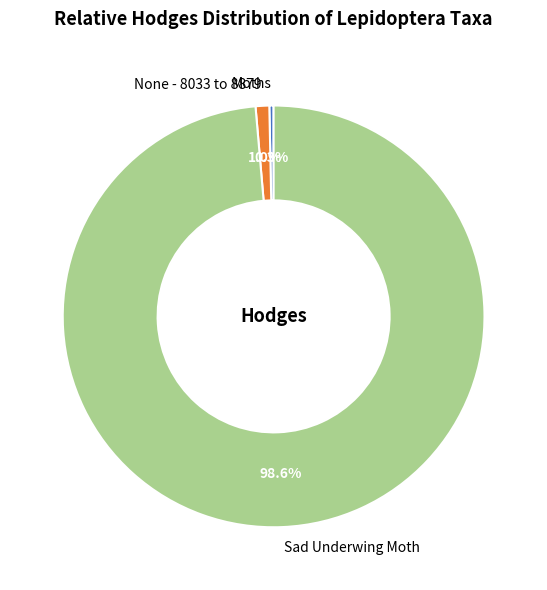

Between Sad Underwing Moth and None - 8033 to 8879, which is larger?

Sad Underwing Moth